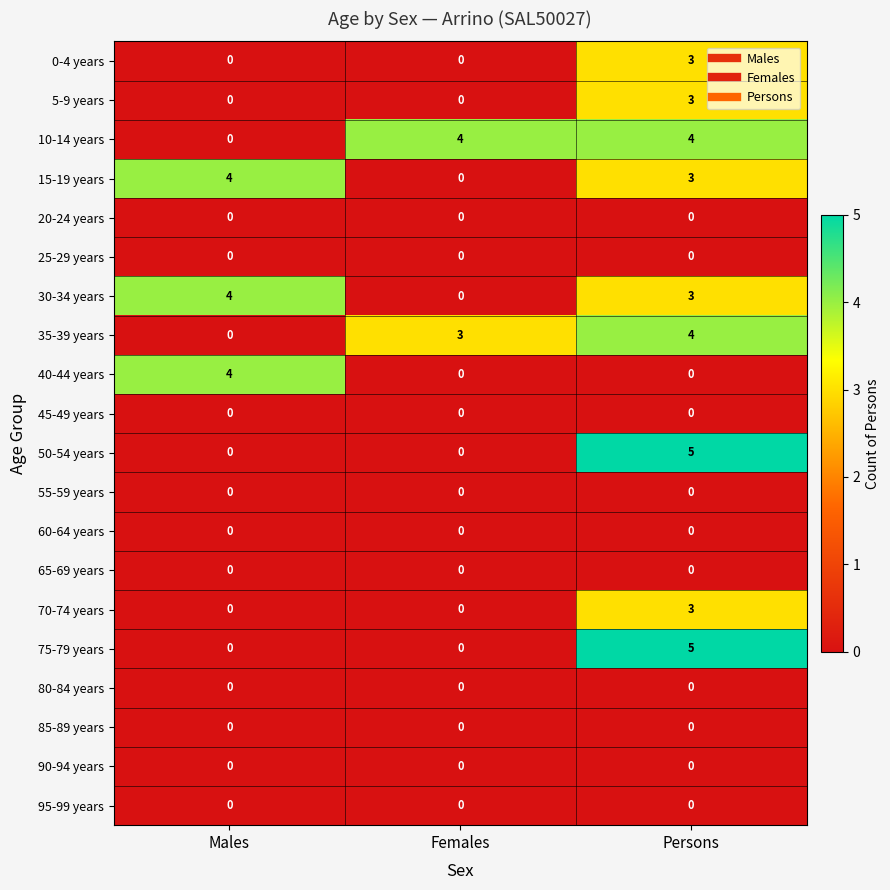

The value of 30-34 years at Males is 7. True or false?

False